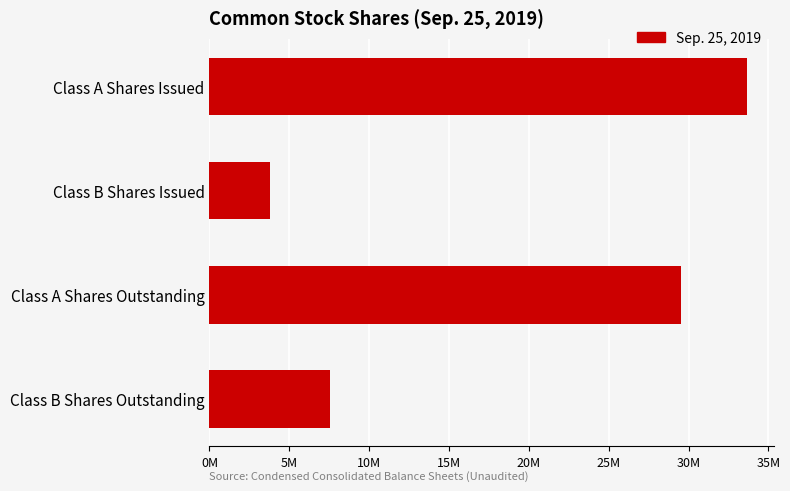

How many distinct data groups are displayed?

1